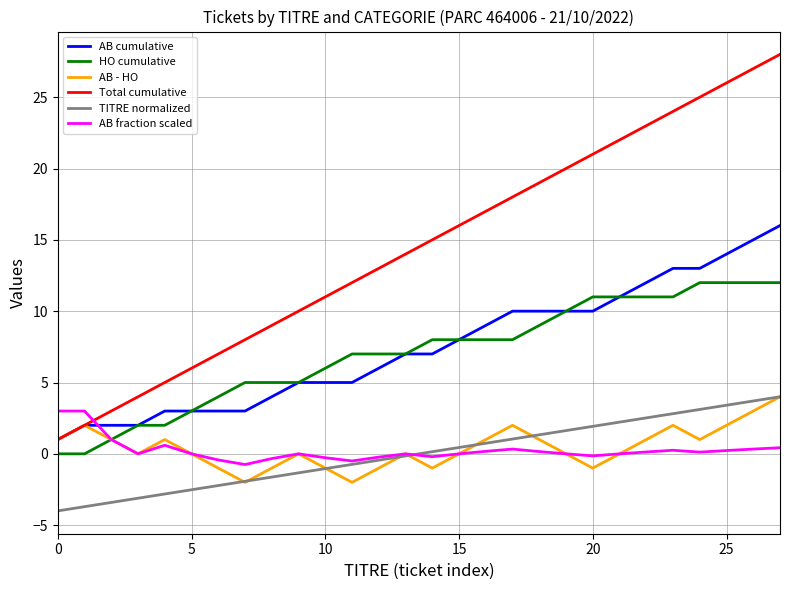

Which series has the largest total across all categories?

Total cumulative